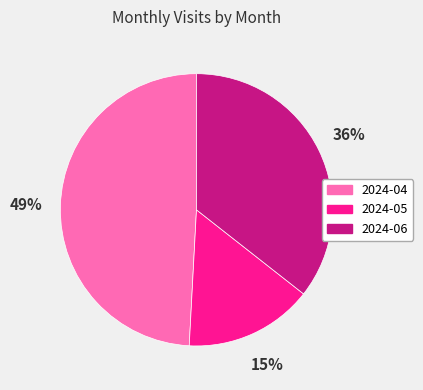

Rank the categories by value from highest to lowest.

2024-04, 2024-06, 2024-05